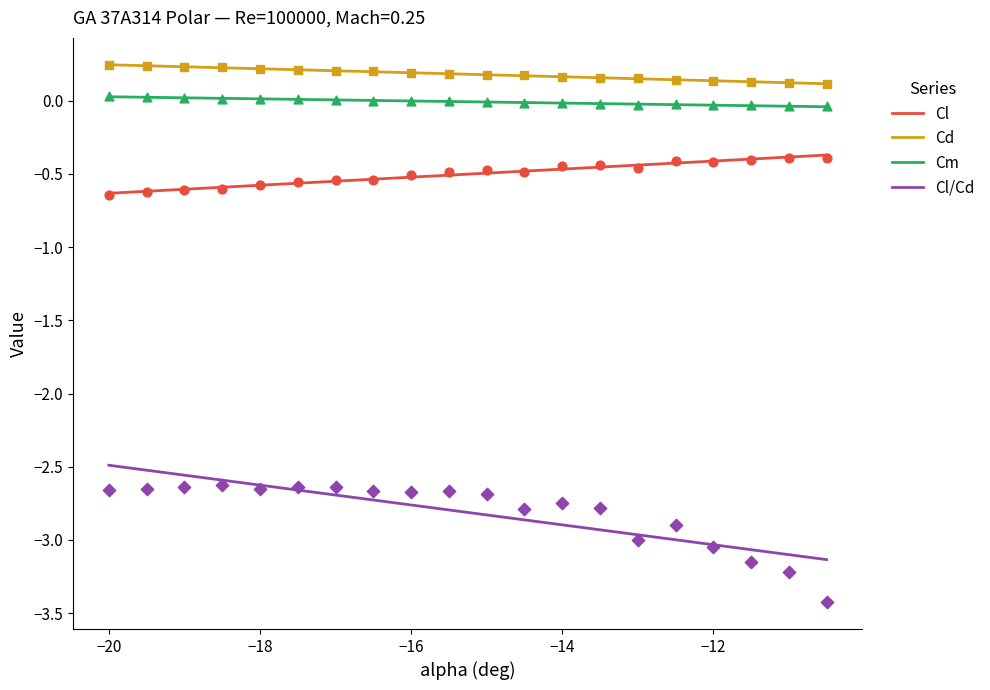

At how many categories does at least one series exceed 0?

20